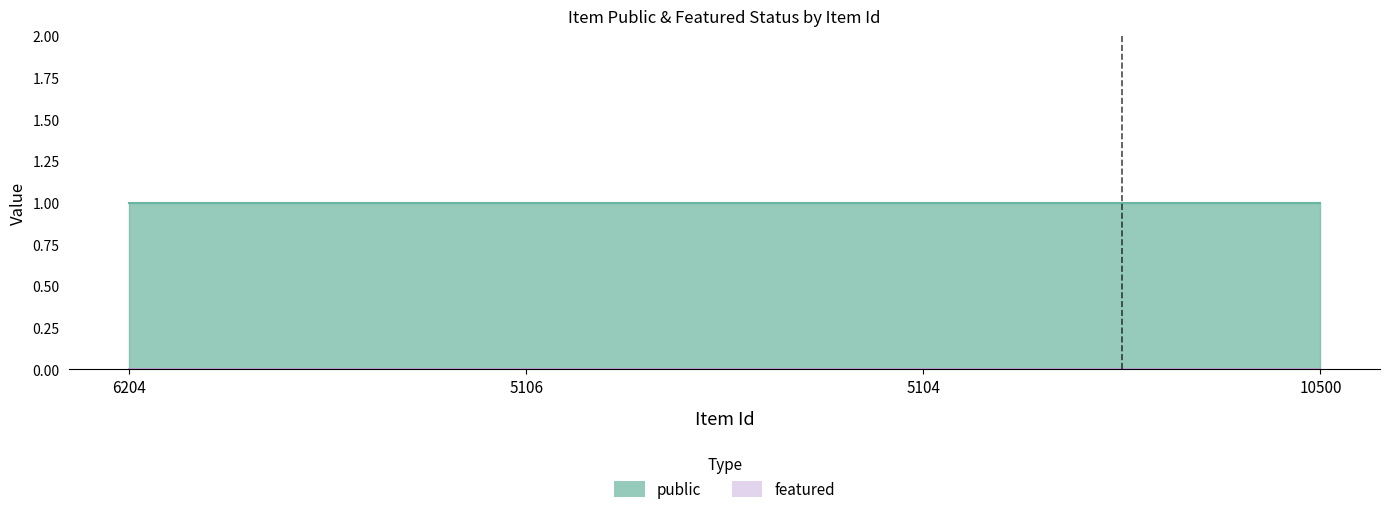

Does the chart display data point markers on the line(s)?

No